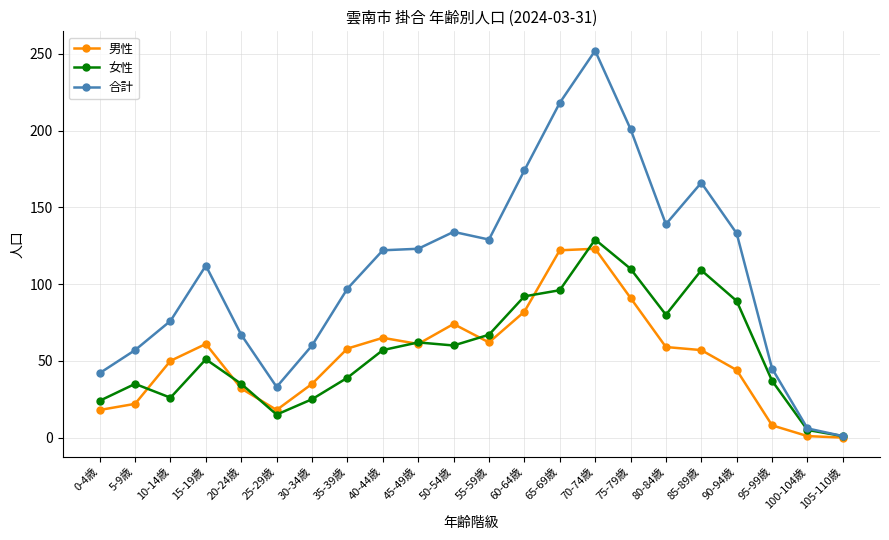

The 女性 series shows 38 at 30-34歳. True or false?

False